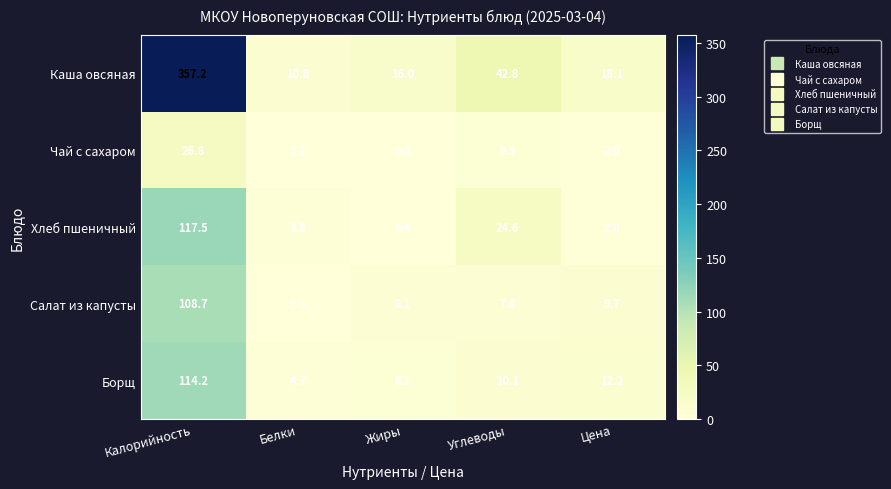

Where does the Хлеб пшеничный series first go above 3?

Калорийность